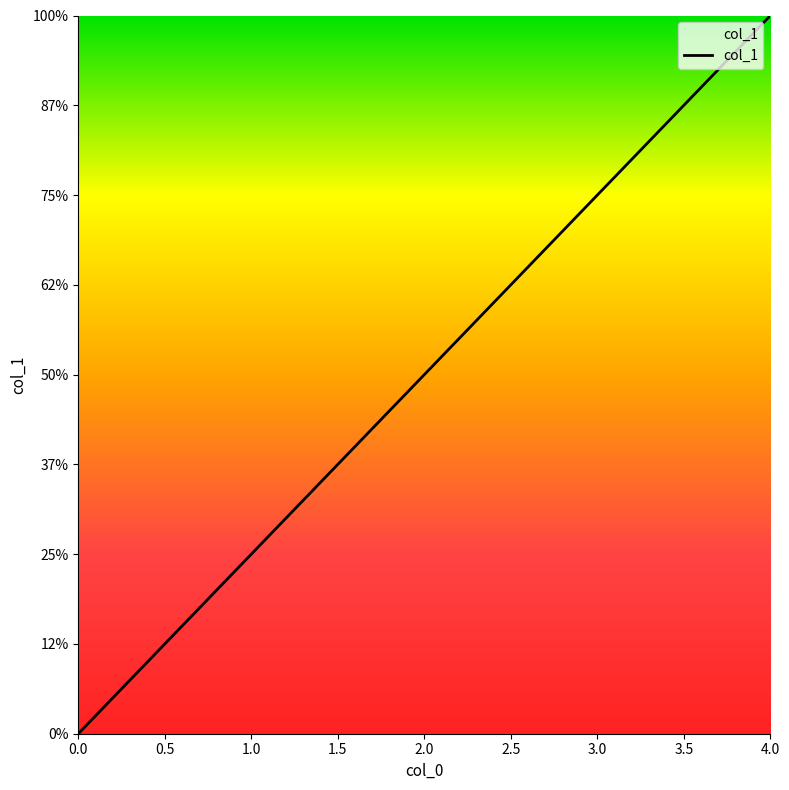

Is this an area chart (filled region under the line)?

No